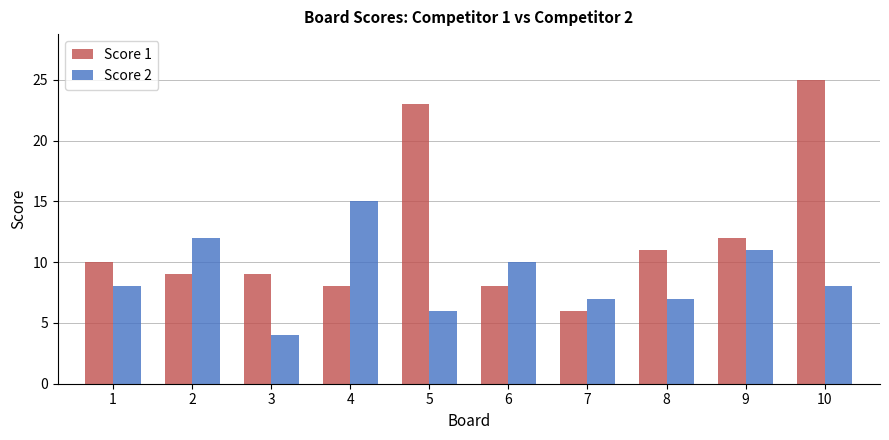

Which series changed the most between 1 and 5?

Score 1